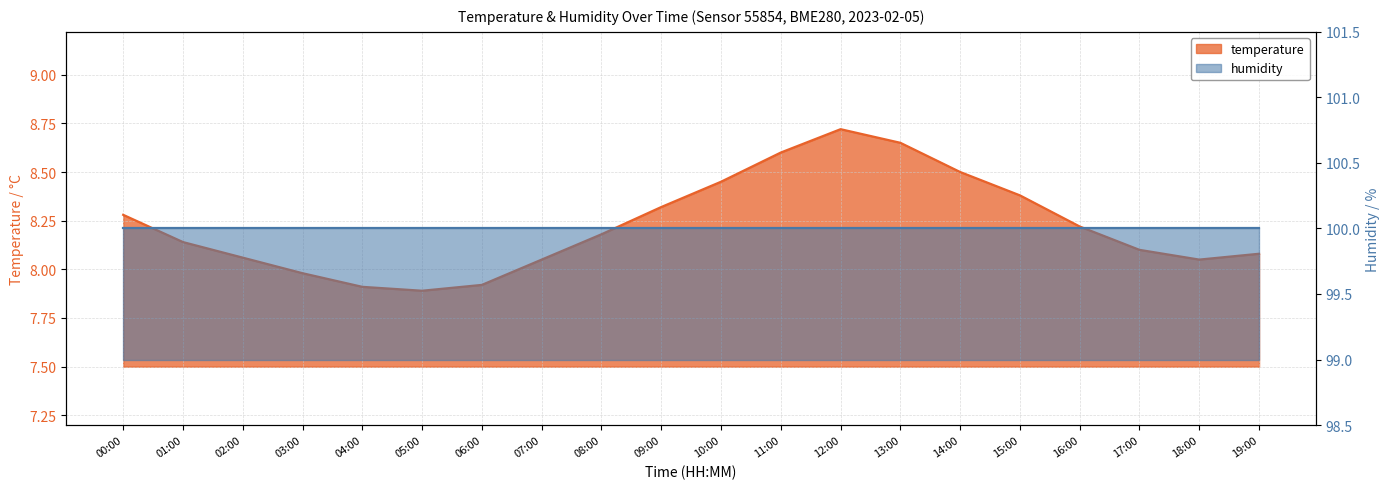

Count the number of values greater than 8.

16